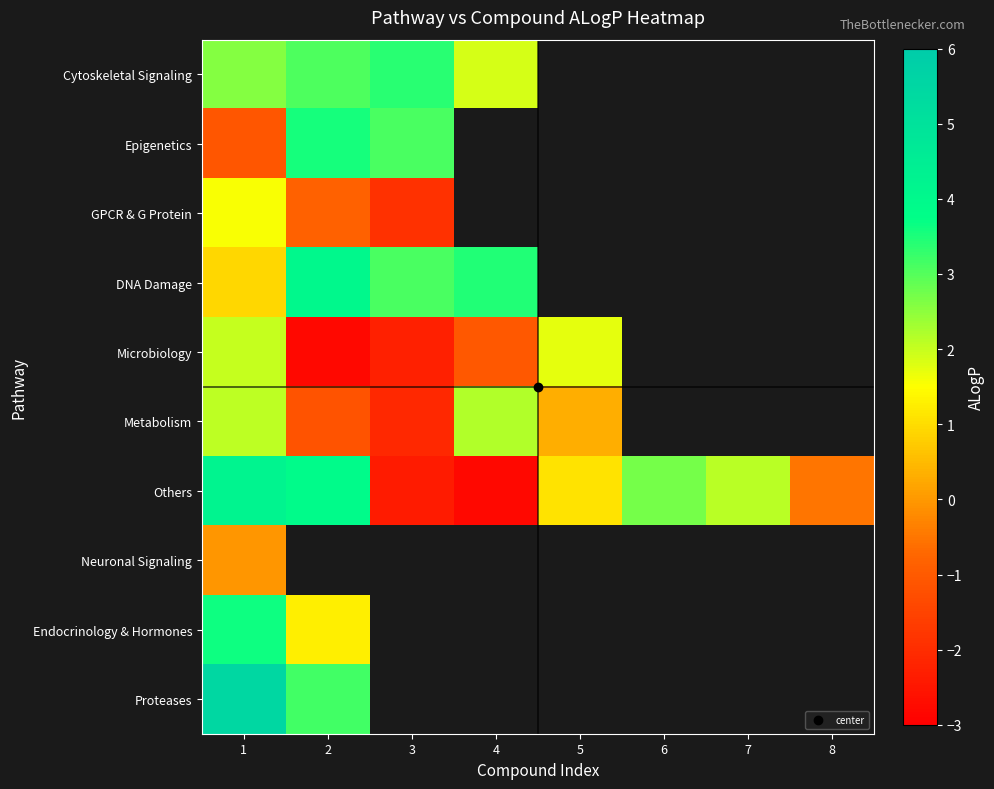

The value of Metabolism at 2 is -1.2. True or false?

True